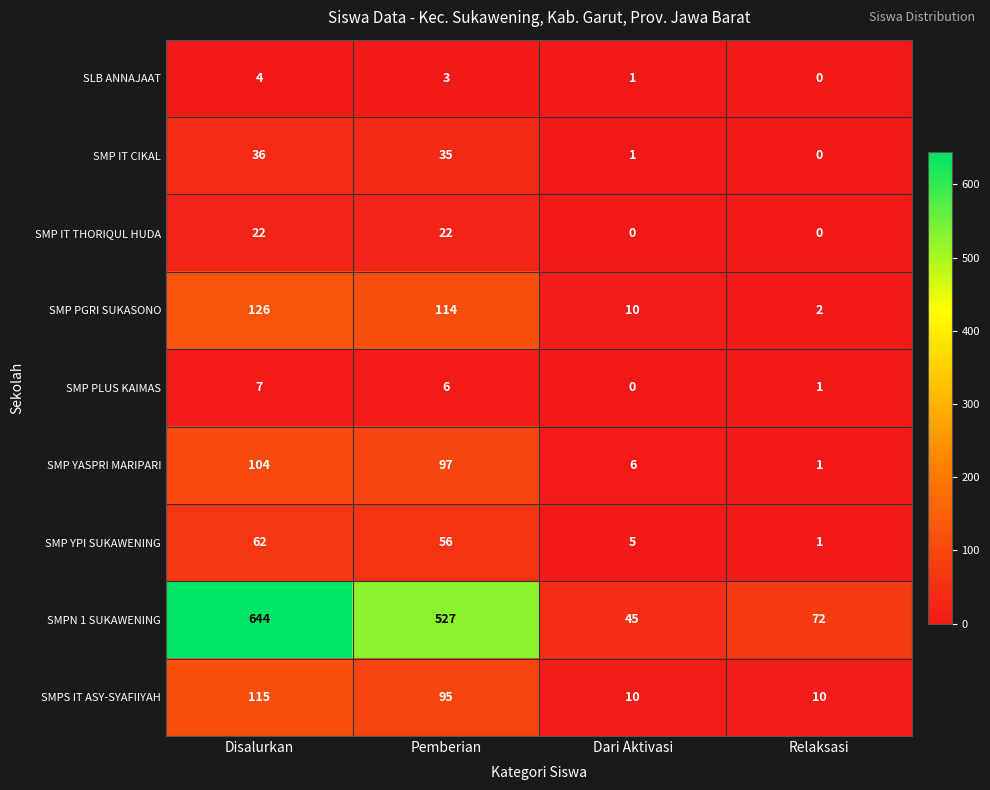

True or false: SMP YPI SUKAWENING has a value of 2 at Dari Aktivasi.

False